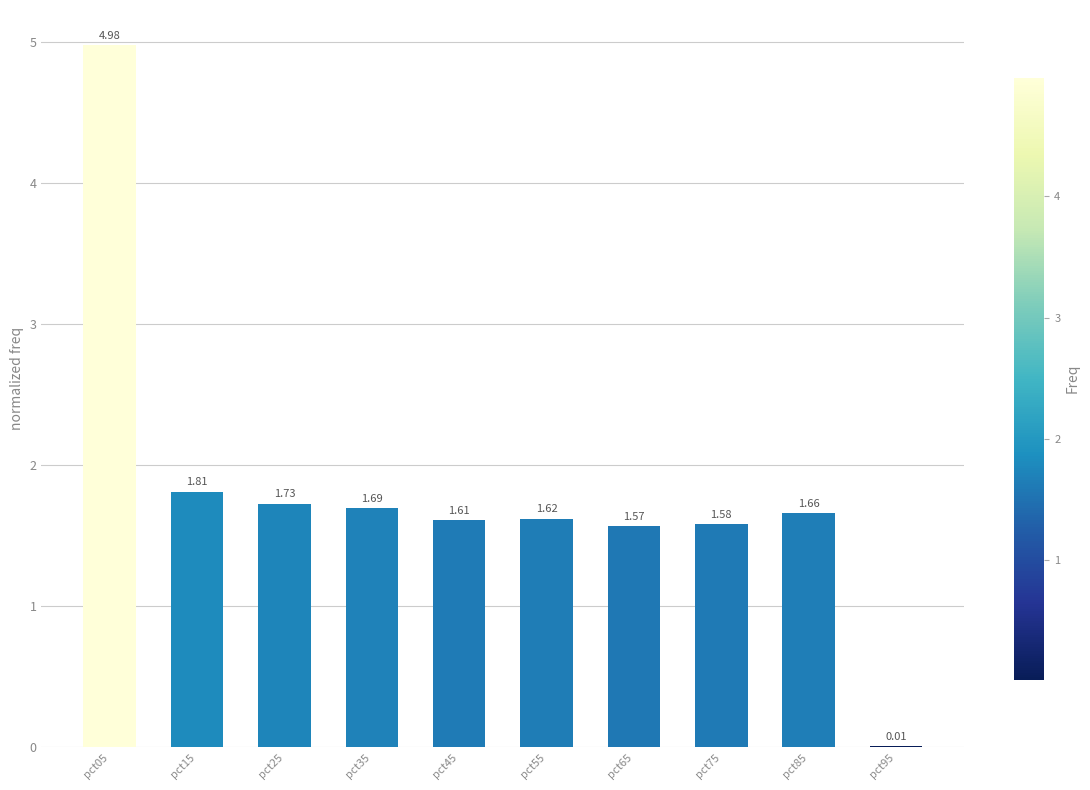

Which has a higher value, pct15 or pct95?

pct15